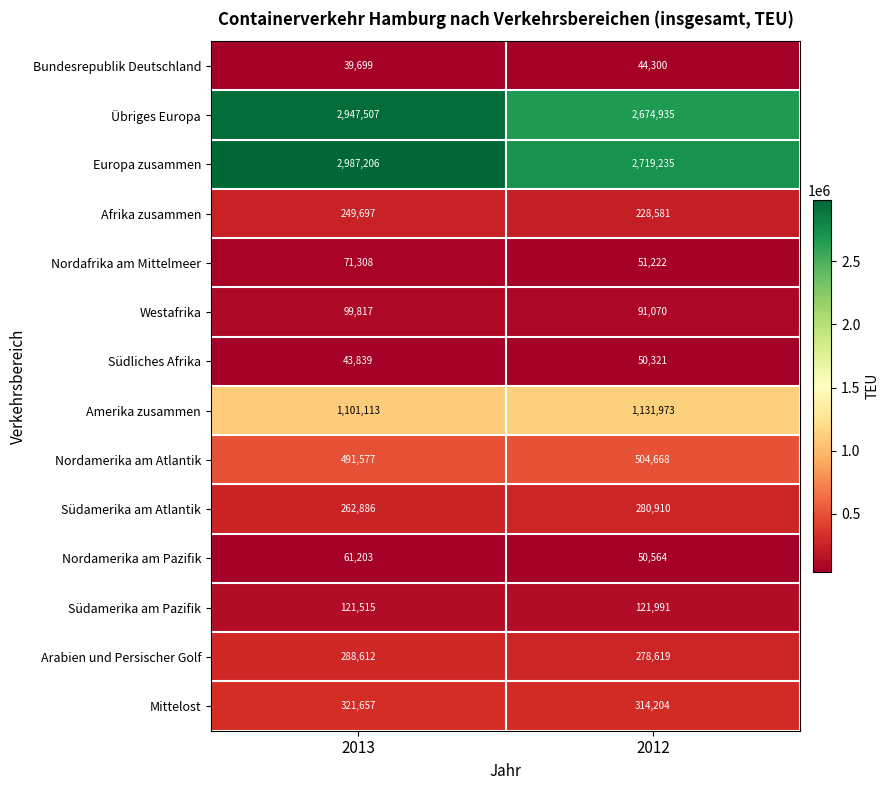

At how many categories does at least one series exceed 1266493?

2